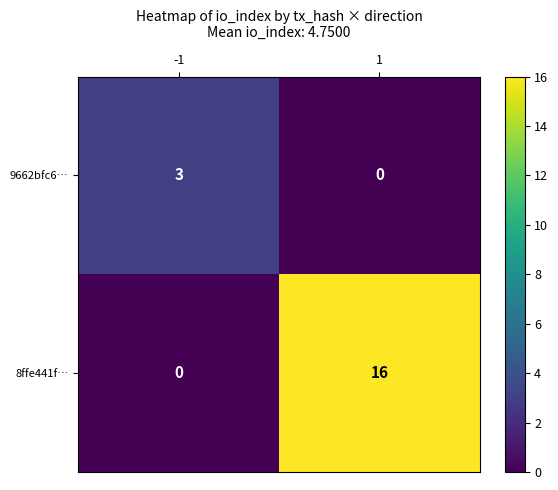

Which series has the largest total across all categories?

8ffe441f…